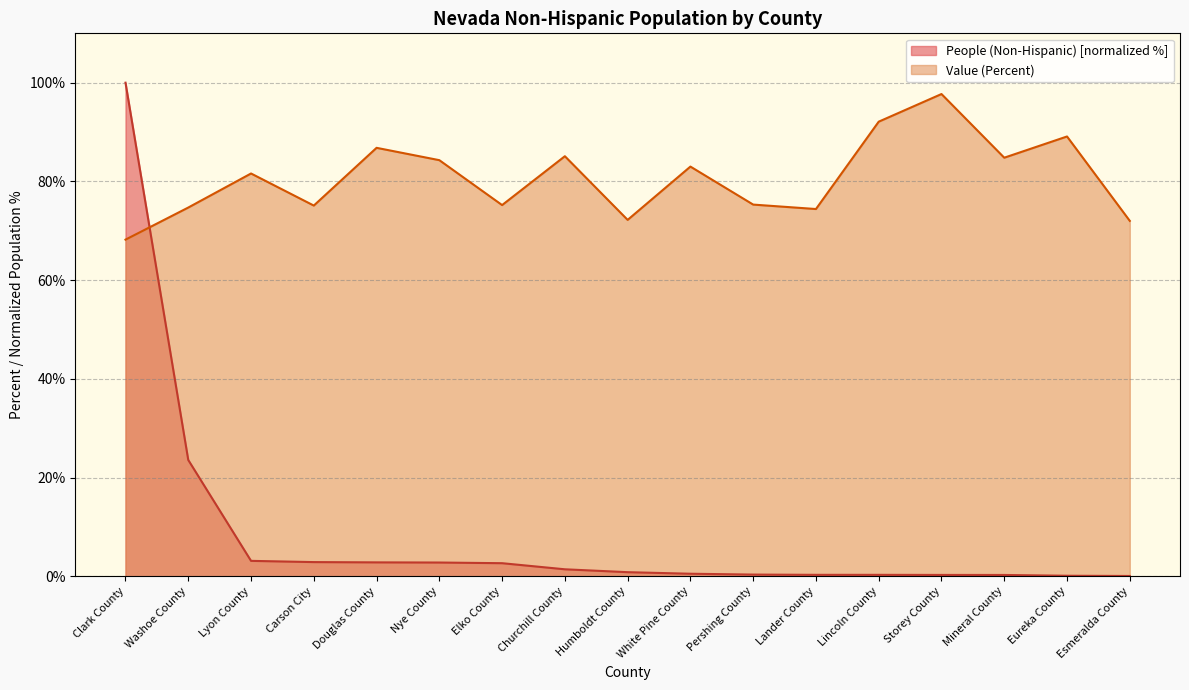

What is the difference between the maximum and minimum values in the Value (Percent) series?

29.5